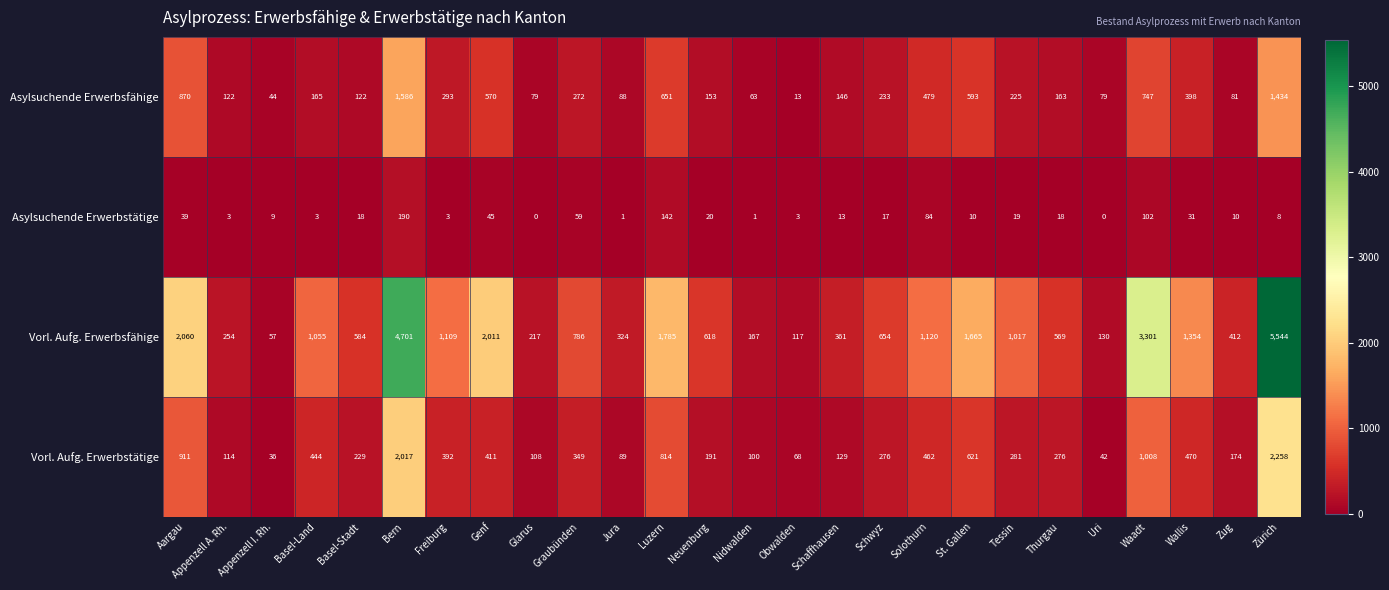

Between Appenzell I. Rh. and Solothurn, which series saw the biggest shift?

Vorl. Aufg. Erwerbsfähige